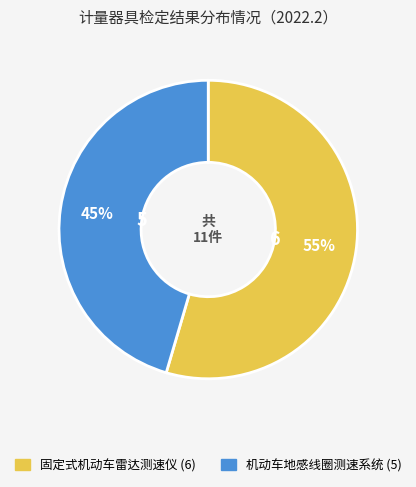

Which slice is the largest?

固定式机动车雷达测速仪